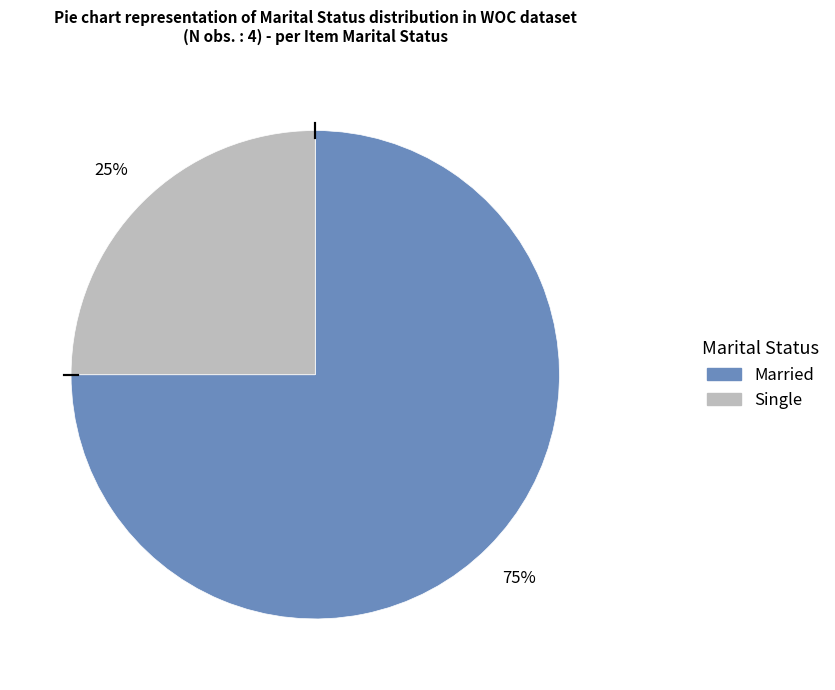

To the nearest percent, what is the difference between the largest and smallest slice percentages?

50%